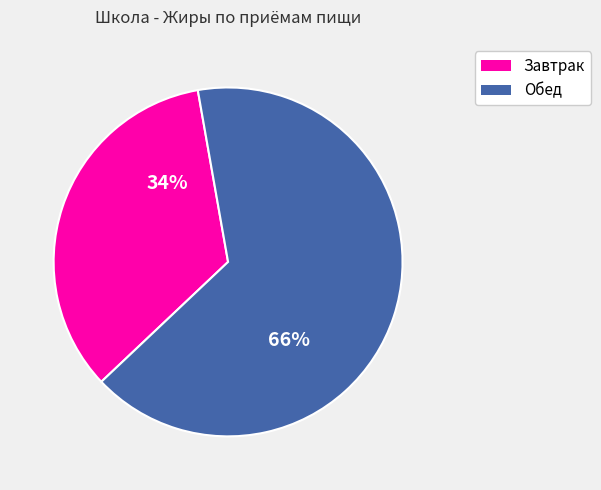

Is there any slice that represents more than half of the pie?

Yes